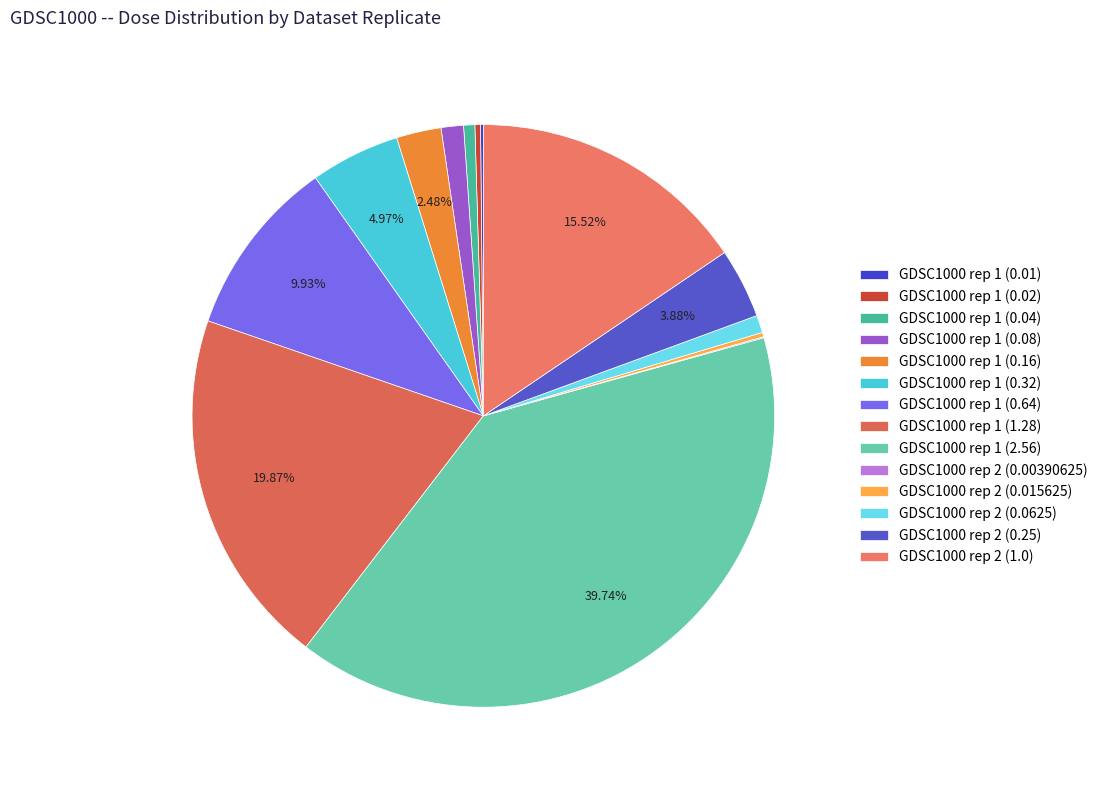

What is the largest slice in the pie chart?

GDSC1000 rep 1 (2.56)